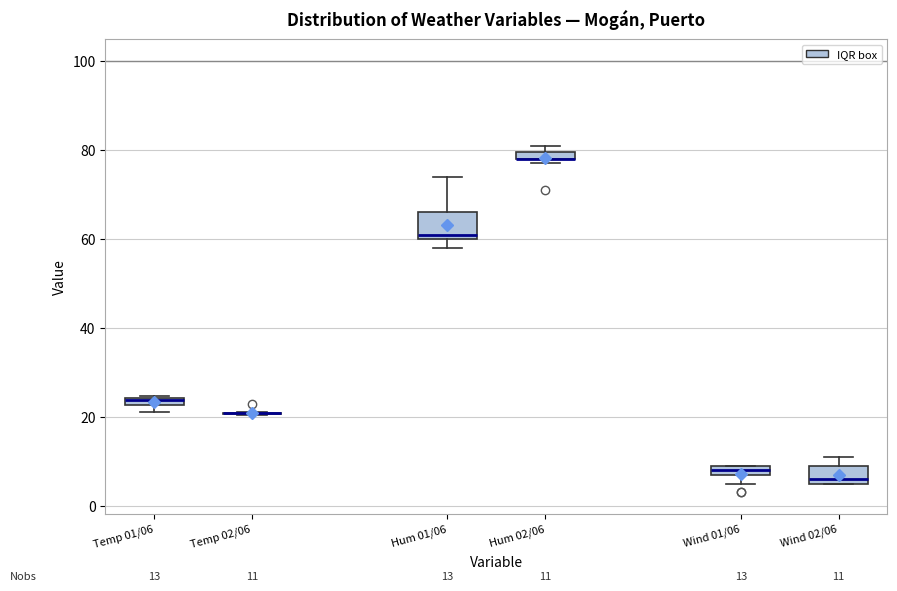

Which box is the tallest, from its lower edge to its upper edge?

Hum 01/06